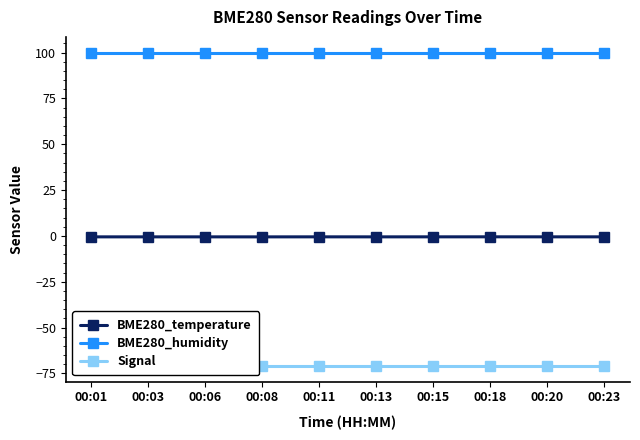

What is the maximum value for Signal?

-71.0